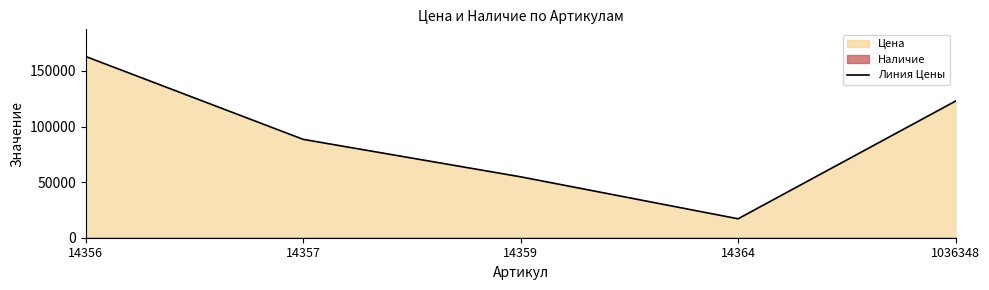

At which label does the data first exceed 88460?

14356